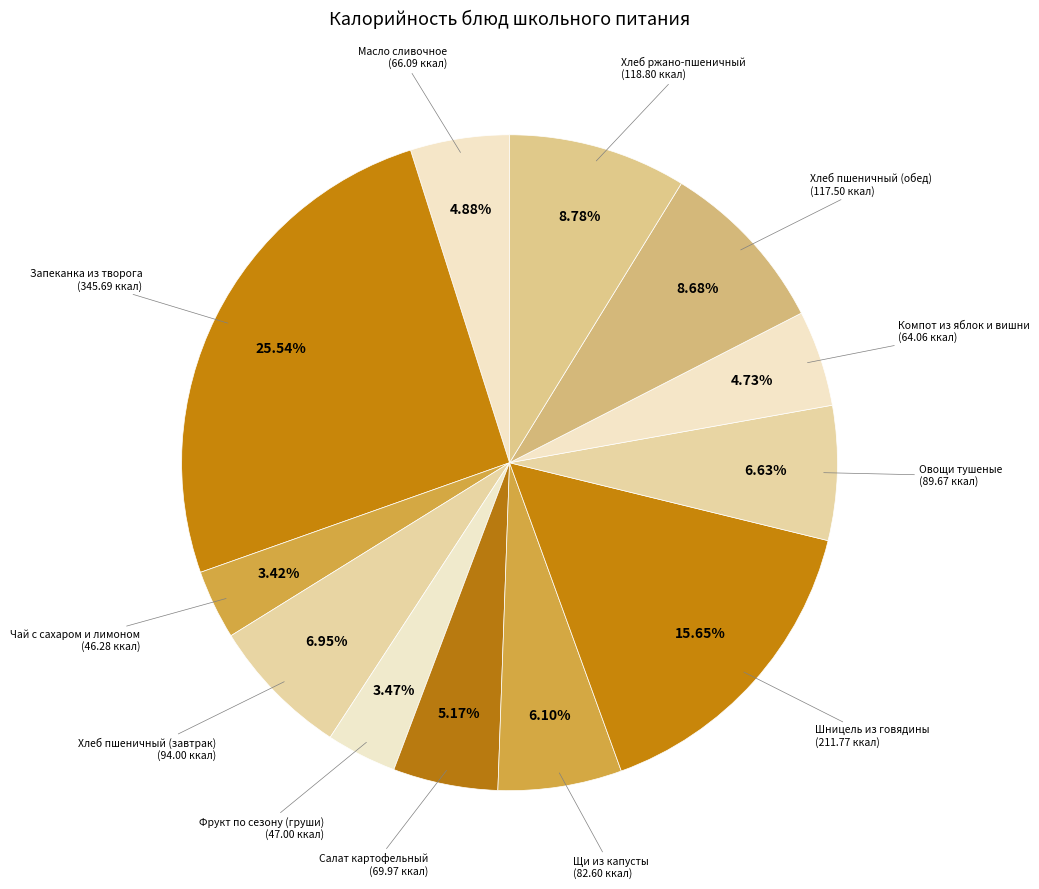

Count the number of slices in the pie.

12